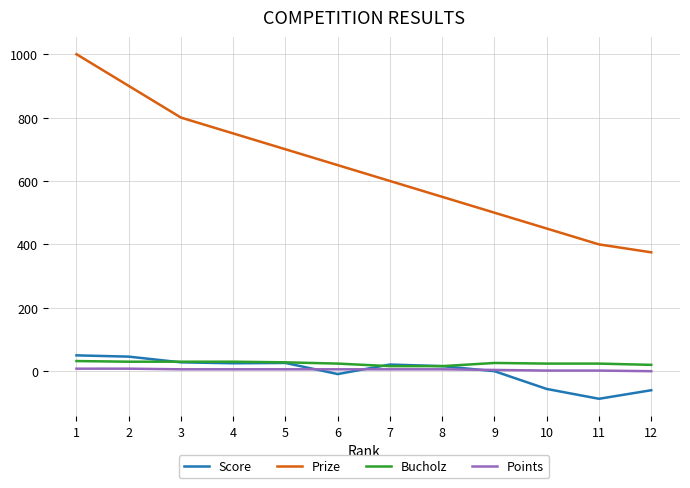

What is the sum of all Prize values?

7675